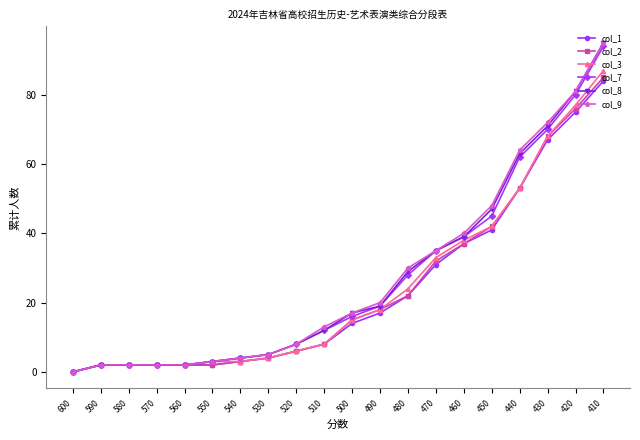

Between 470 and 450, which series saw the biggest shift?

col_9